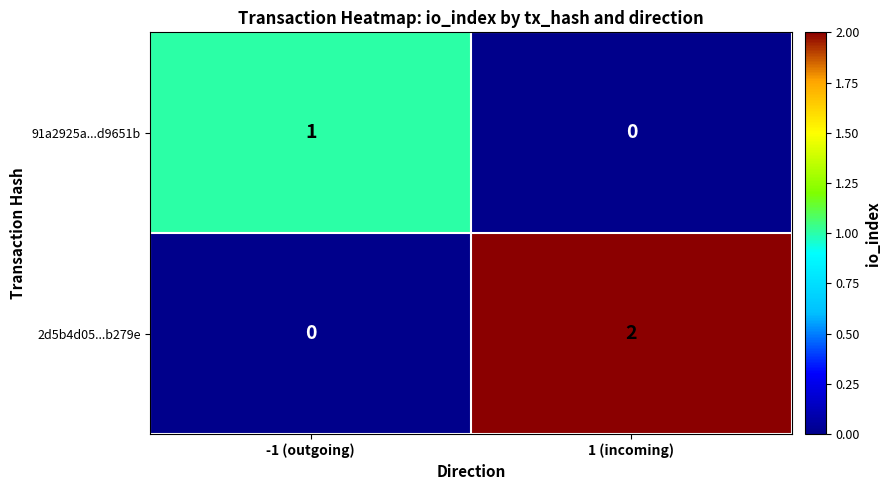

Which label corresponds to the largest value in the chart?

1 (incoming)